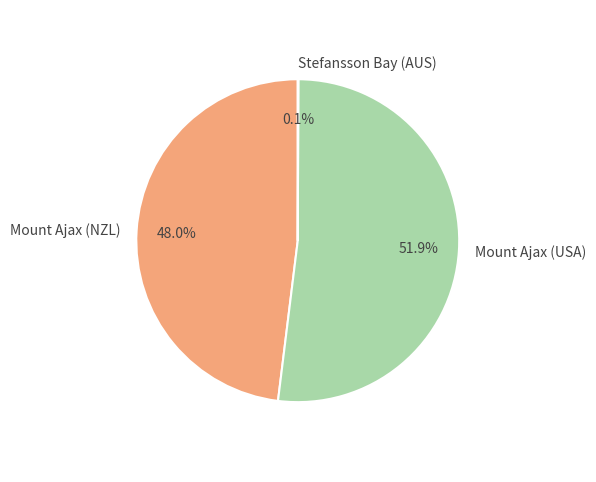

To the nearest percent, what is the difference between the largest and smallest slice percentages?

52%